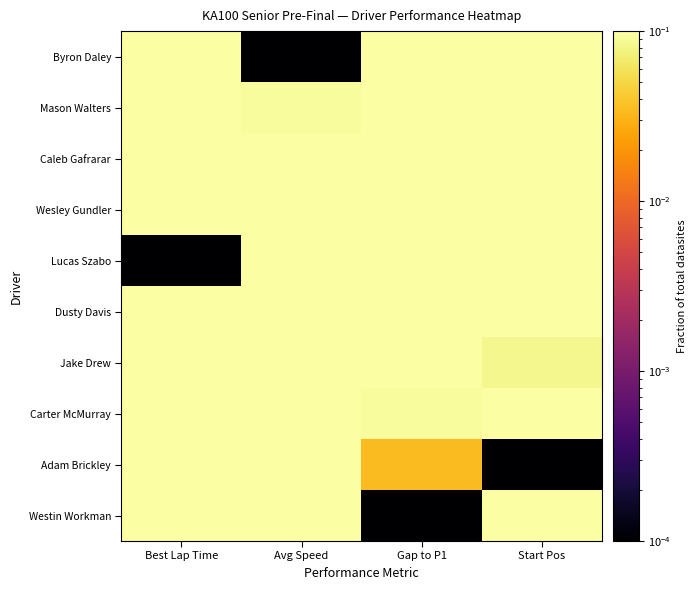

Reading right to left, extract all data points from this chart.

Westin Workman: Start Pos=0.3	Gap to P1=0.0	Avg Speed=1.0	Best Lap Time=0.5
Adam Brickley: Start Pos=0.0	Gap to P1=0.0	Avg Speed=1.0	Best Lap Time=0.7
Carter McMurray: Start Pos=0.3	Gap to P1=0.1	Avg Speed=0.9	Best Lap Time=0.5
Jake Drew: Start Pos=0.1	Gap to P1=0.4	Avg Speed=0.6	Best Lap Time=0.3
Dusty Davis: Start Pos=0.4	Gap to P1=0.5	Avg Speed=0.5	Best Lap Time=1.0
Lucas Szabo: Start Pos=1.0	Gap to P1=0.7	Avg Speed=0.3	Best Lap Time=0.0
Wesley Gundler: Start Pos=0.5	Gap to P1=0.8	Avg Speed=0.2	Best Lap Time=0.6
Caleb Gafrarar: Start Pos=0.8	Gap to P1=0.9	Avg Speed=0.1	Best Lap Time=0.3
Mason Walters: Start Pos=0.8	Gap to P1=0.9	Avg Speed=0.1	Best Lap Time=0.5
Byron Daley: Start Pos=0.7	Gap to P1=1.0	Avg Speed=0.0	Best Lap Time=0.3